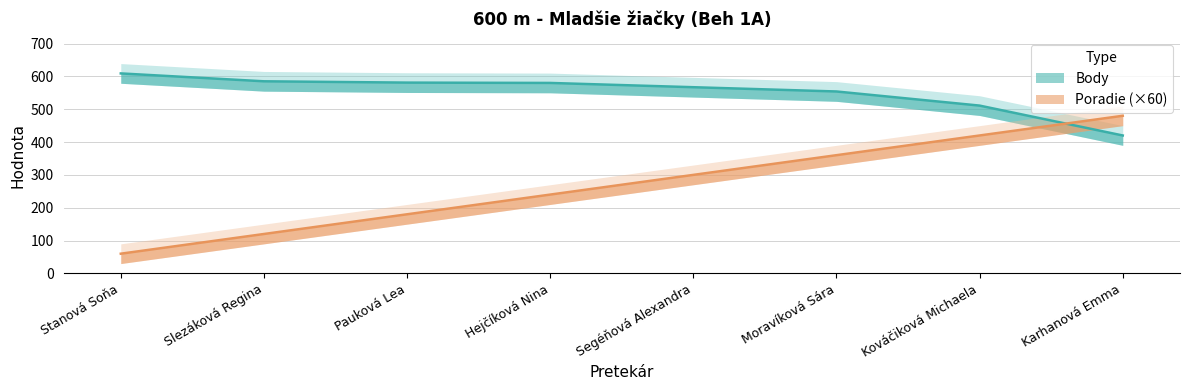

Which label corresponds to the smallest value in the chart?

Stanová Soňa